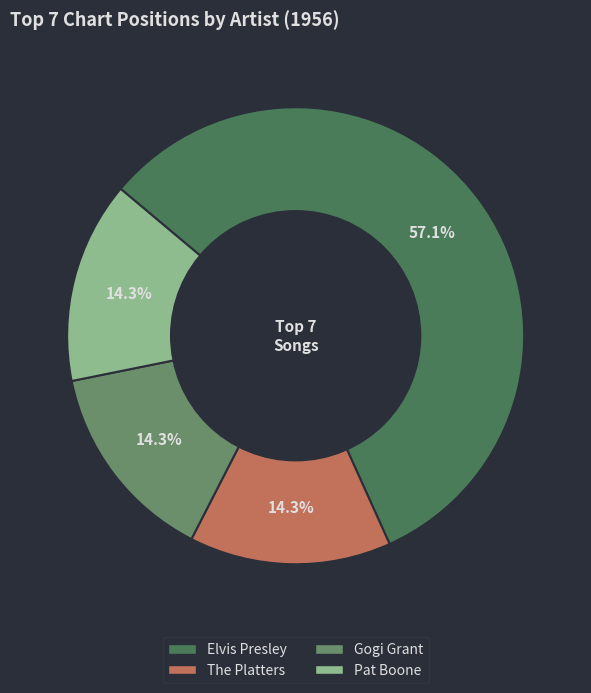

How many slices are in this pie chart?

4